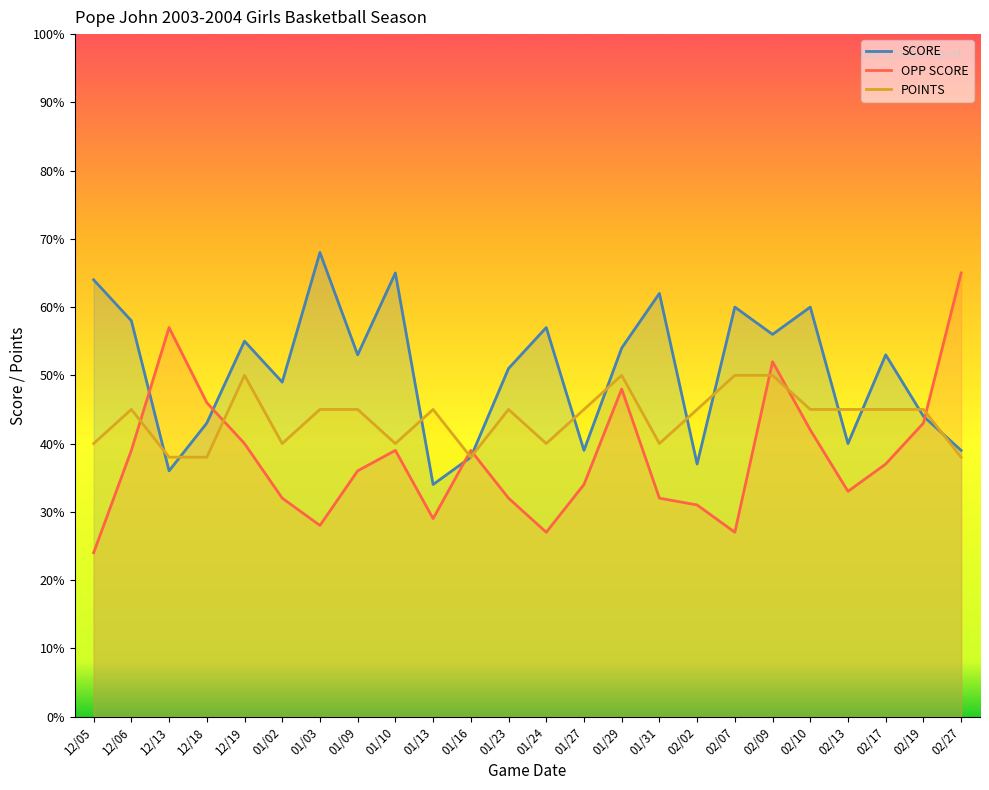

Which series has the largest total across all categories?

SCORE